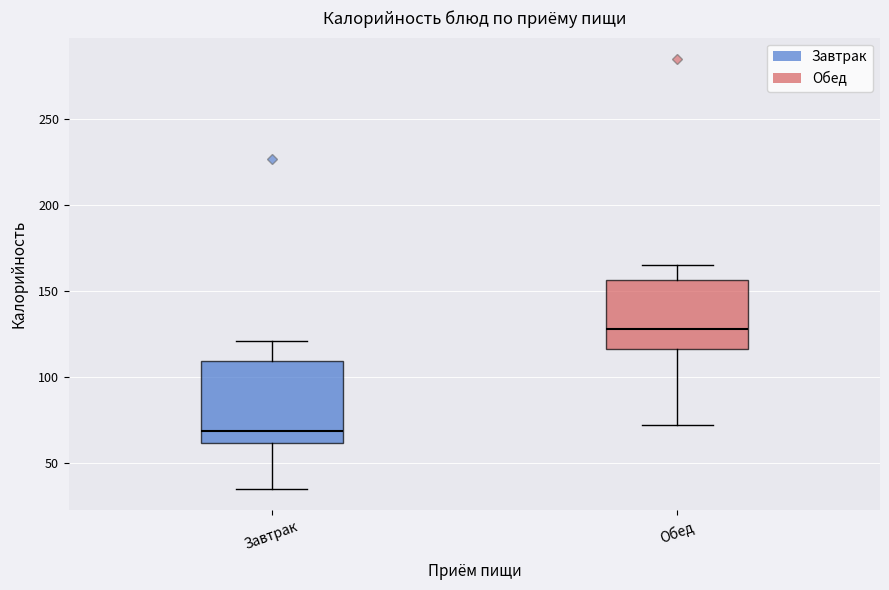

Which box's median line is the lowest?

Завтрак